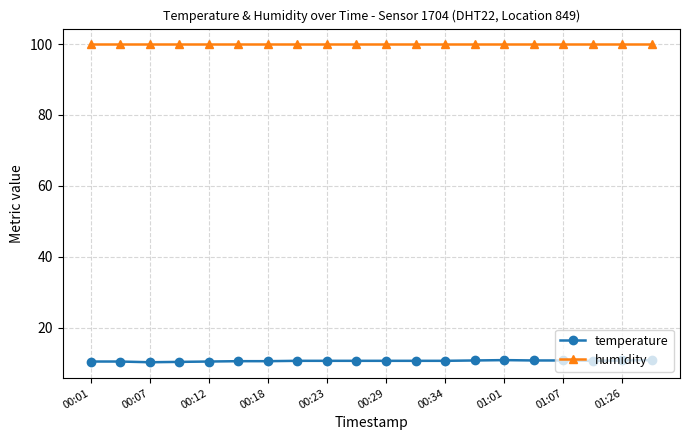

What is the smallest value displayed?

10.2